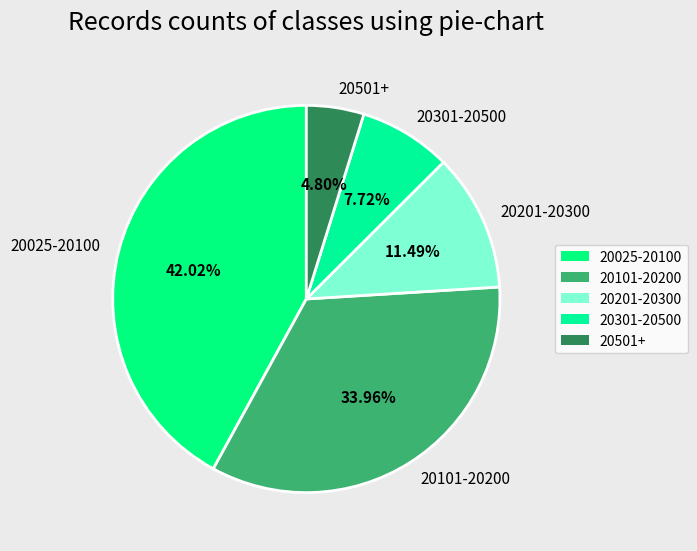

What is the smallest slice in the pie chart?

20501+